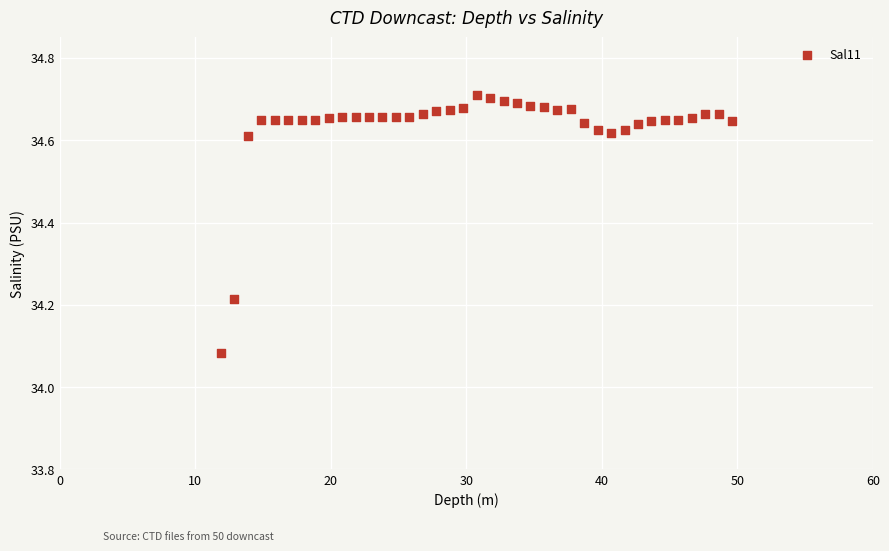

What is the range of Y values (max minus min)?

0.6